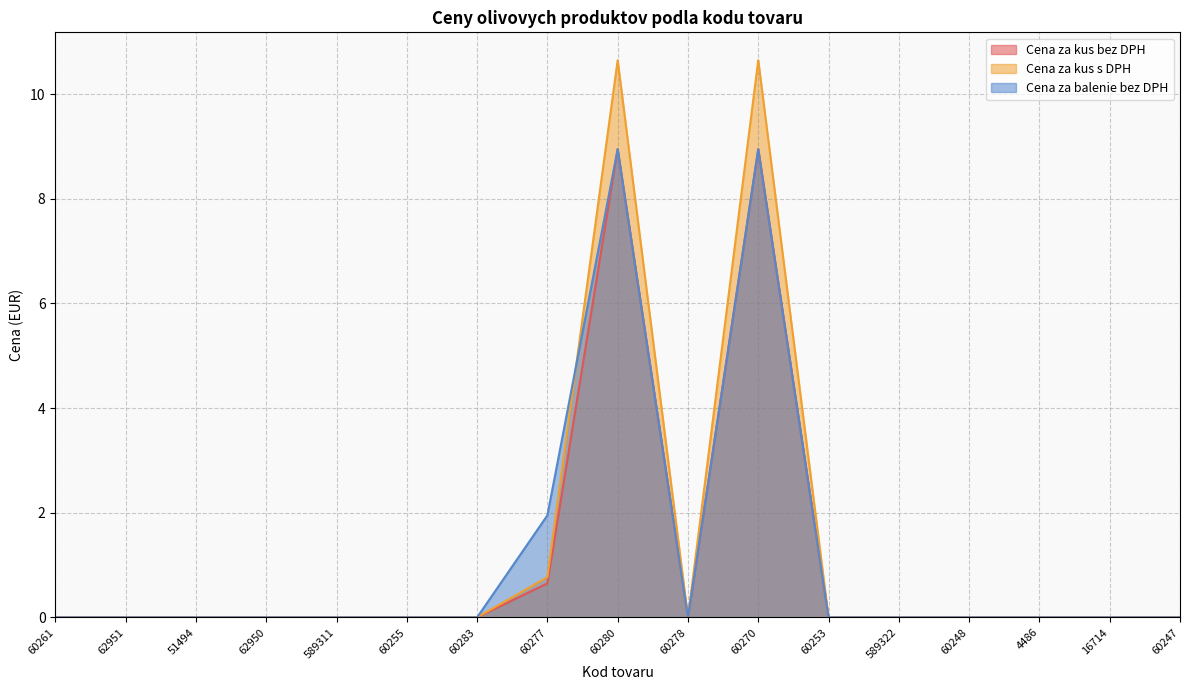

The Cena za balenie bez DPH series shows 8.9 at 60280. True or false?

True